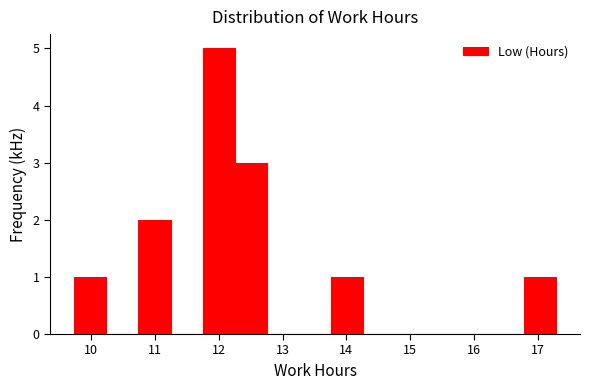

Reading left to right, list every bar in this chart as the range it spans on the x-axis followed by its height. Neither the bar edges nor the heights are printed on the chart, so give them approximately, as read against the axes.

9.7 to 10.2: 1
10.2 to 10.7: 0
10.7 to 11.2: 2
11.2 to 11.8: 0
11.8 to 12.3: 5
12.3 to 12.8: 3
12.8 to 13.3: 0
13.3 to 13.8: 0
13.8 to 14.3: 1
14.3 to 14.8: 0
14.8 to 15.3: 0
15.3 to 15.8: 0
15.8 to 16.3: 0
16.3 to 16.8: 0
16.8 to 17.3: 1